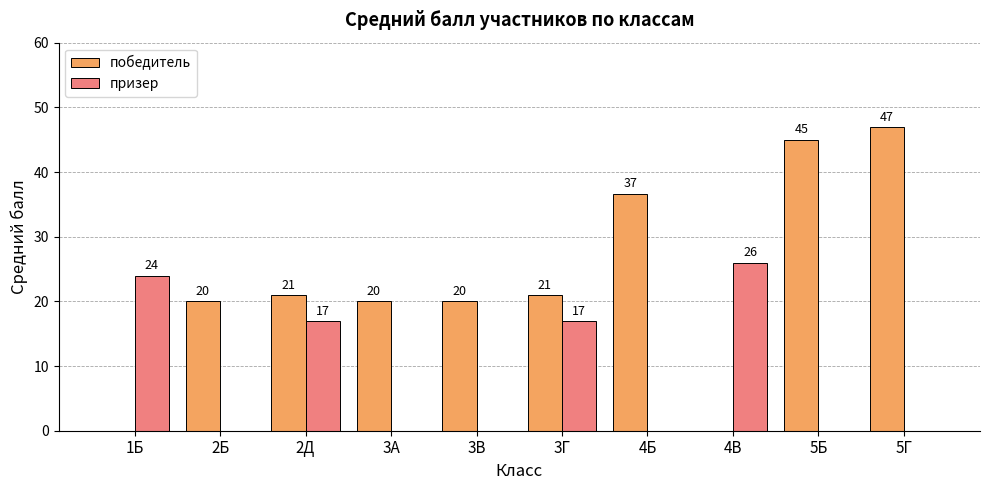

How many distinct data groups are displayed?

2